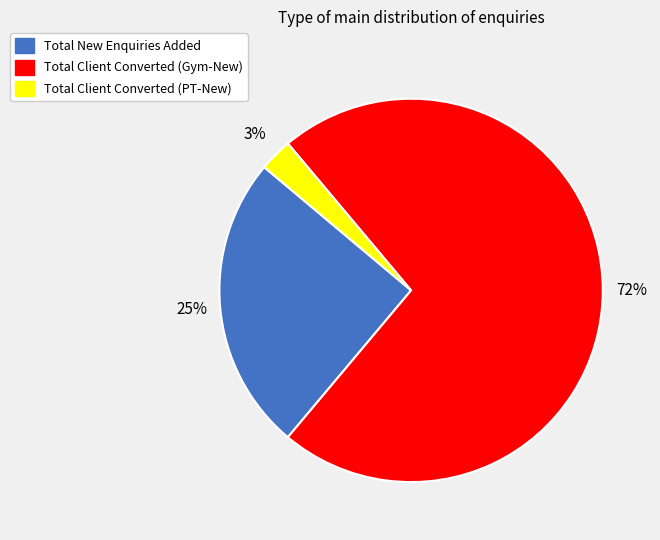

To the nearest percent, what is the combined percentage of Total Client Converted (Gym-New) and Total Client Converted (PT-New)?

75%